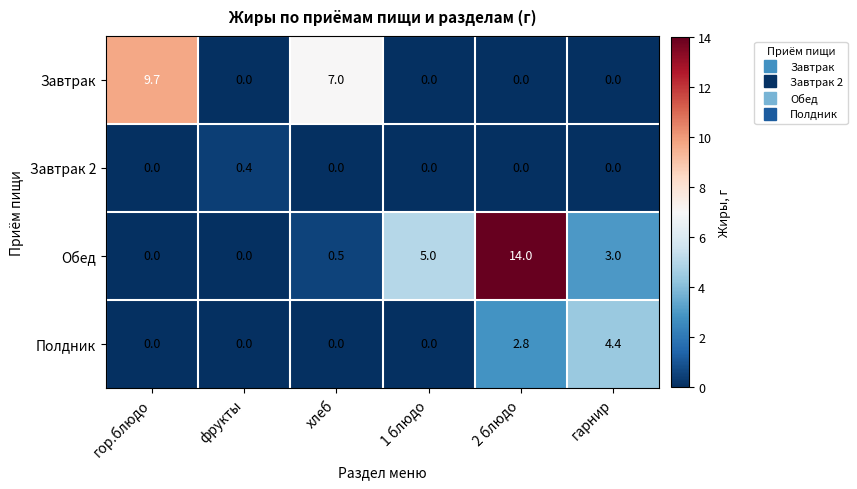

True or false: Полдник has a value of -1.3 at 1 блюдо.

False